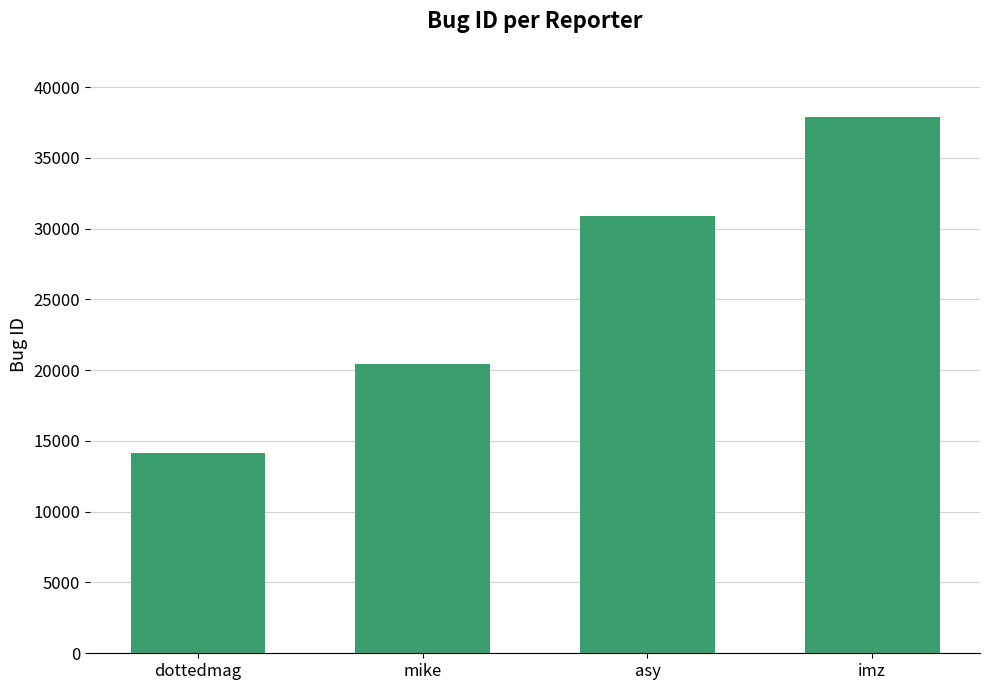

Is it true that the value at mike is 20442?

True